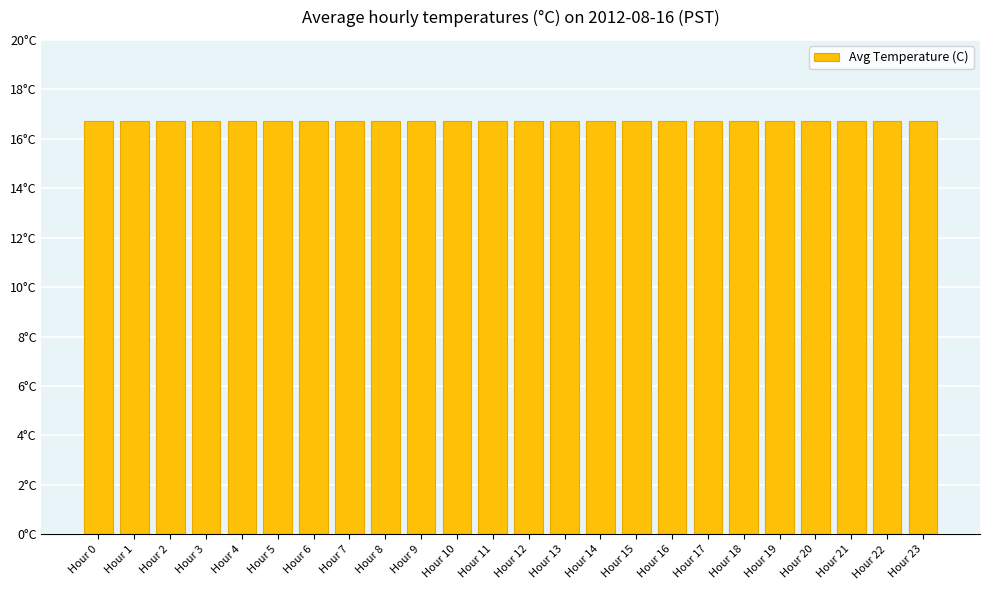

At which label is the value closest to 16?

Hour 20